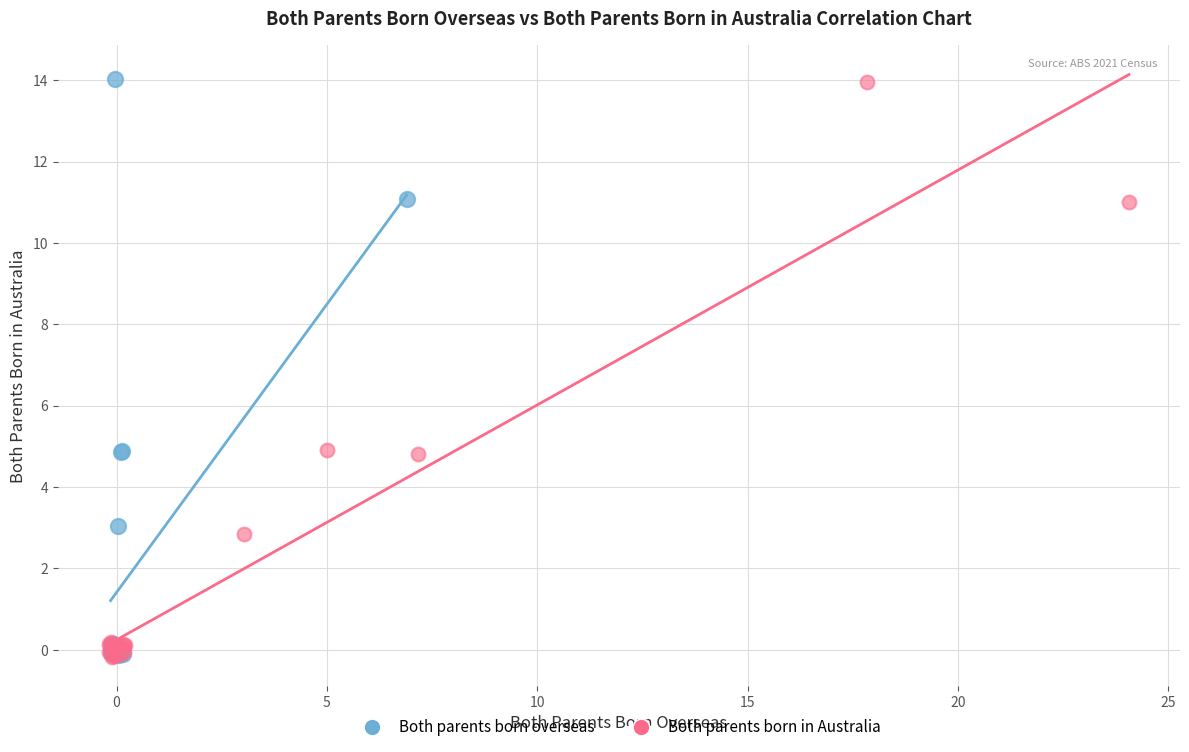

What are all the series names shown in the legend?

Both parents born overseas, Both parents born in Australia